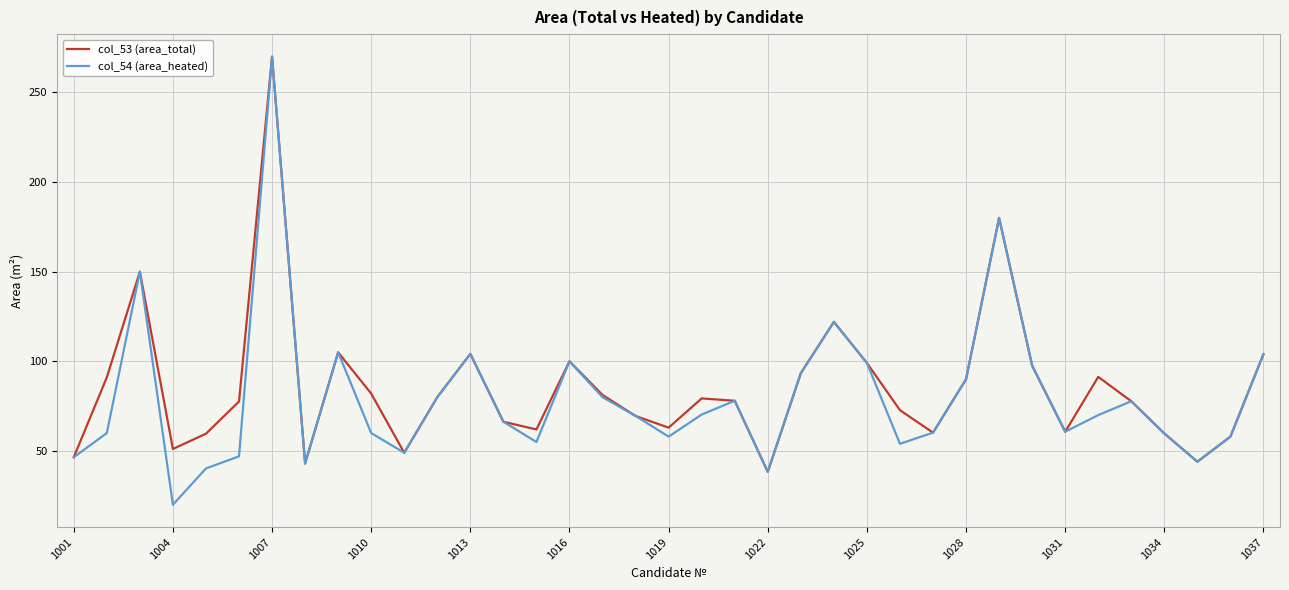

What is the maximum value shown in the chart?

270.0